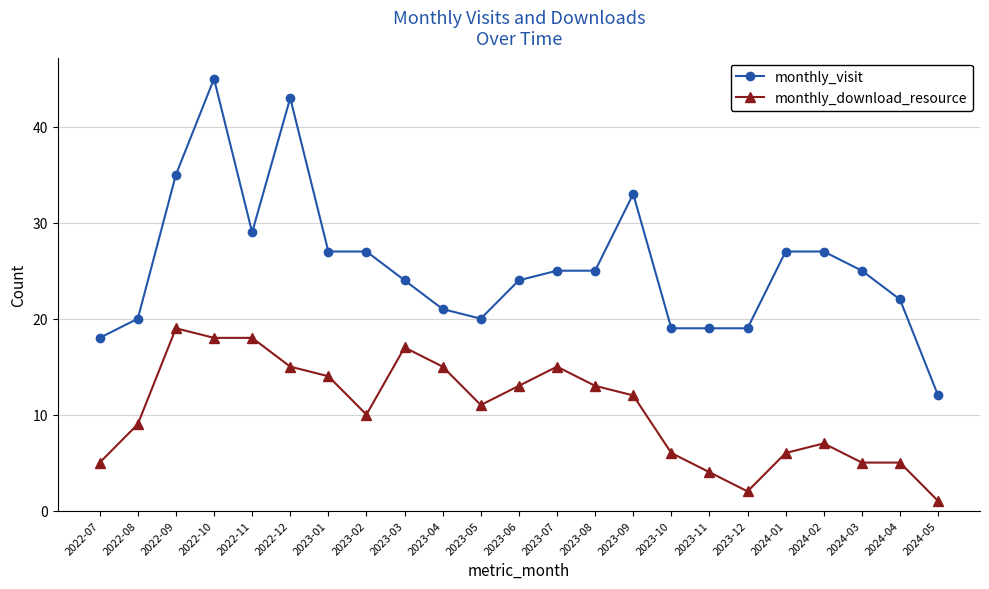

True or false: monthly_visit has more than 0 points higher than both neighbors.

True